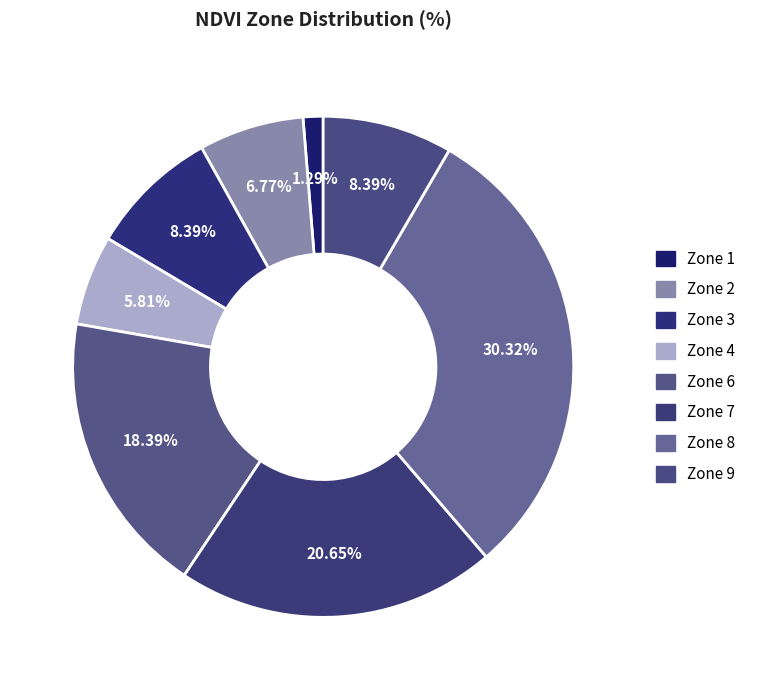

What is the largest slice in the pie chart?

Zone 8